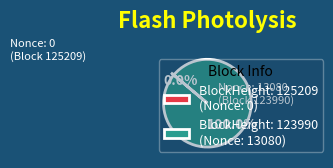

What is the largest slice in the pie chart?

BlockHeight: 123990 (Nonce: 13080)